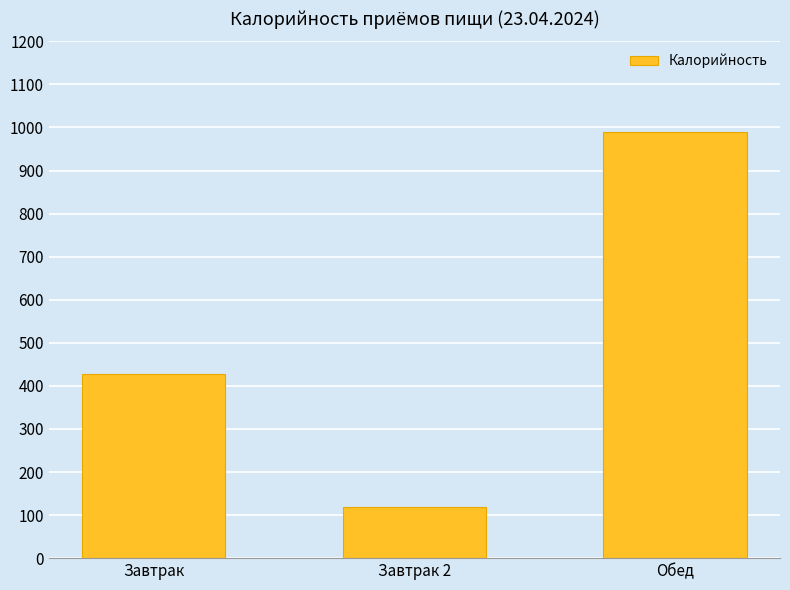

The chart shows a value of 117.6 at Завтрак 2. True or false?

True